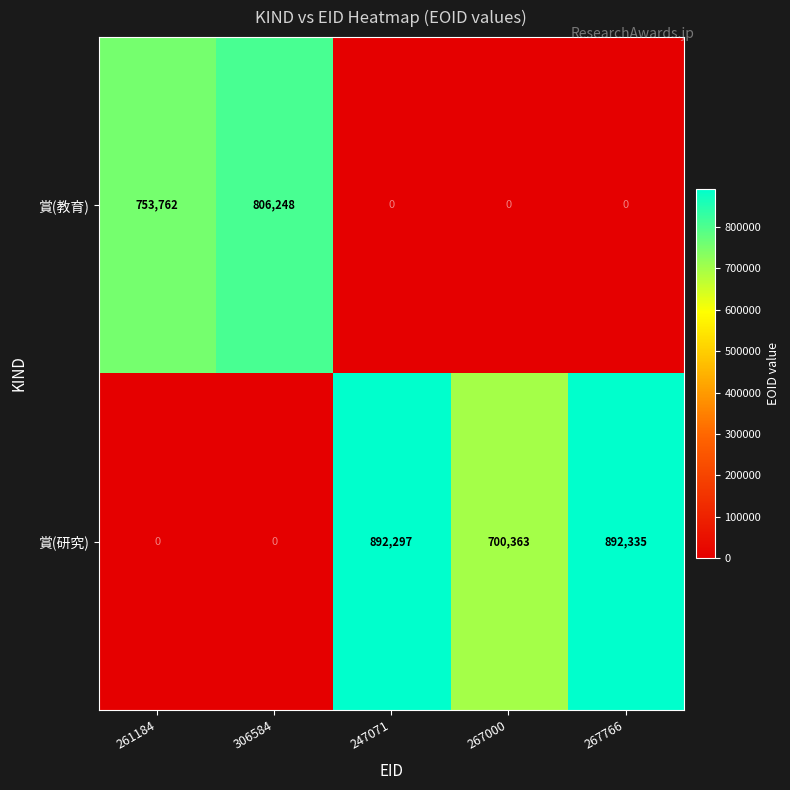

Reading left to right, list all the values displayed in this chart.

賞(教育): 753762	806248	0	0	0
賞(研究): 0	0	892297	700363	892335